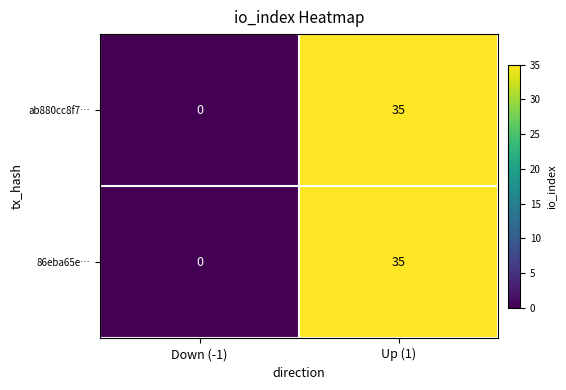

What is the sum of all ab880cc8f7… values?

35